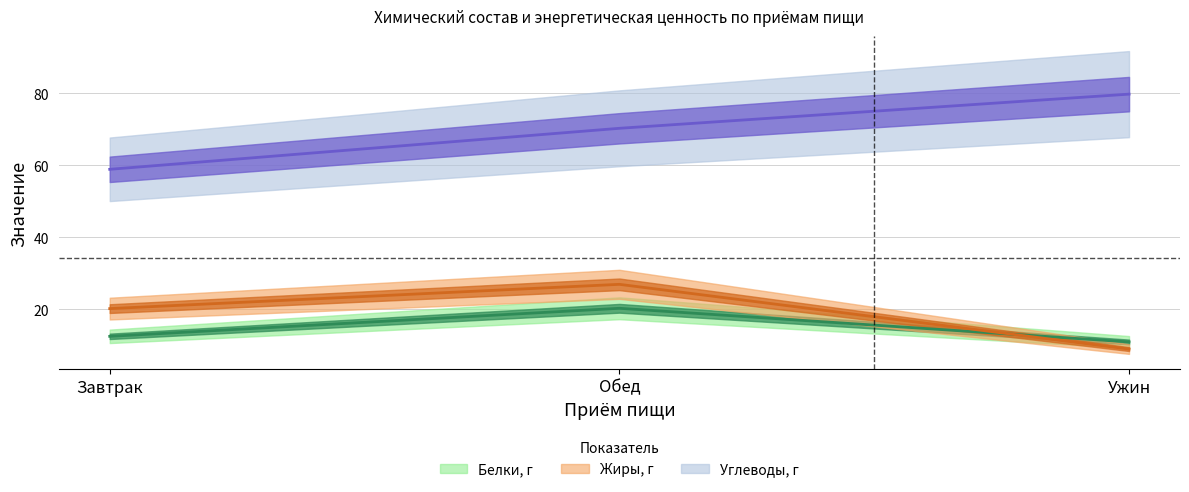

Reading left to right, extract all data points from this chart.

Белки, г: 12.5	20.3	10.9
Жиры, г: 20.2	26.9	8.9
Углеводы, г: 58.9	70.3	79.8